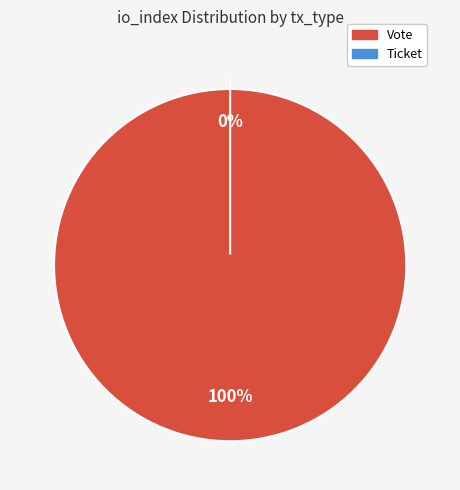

Rank the categories by value from lowest to highest.

Ticket, Vote